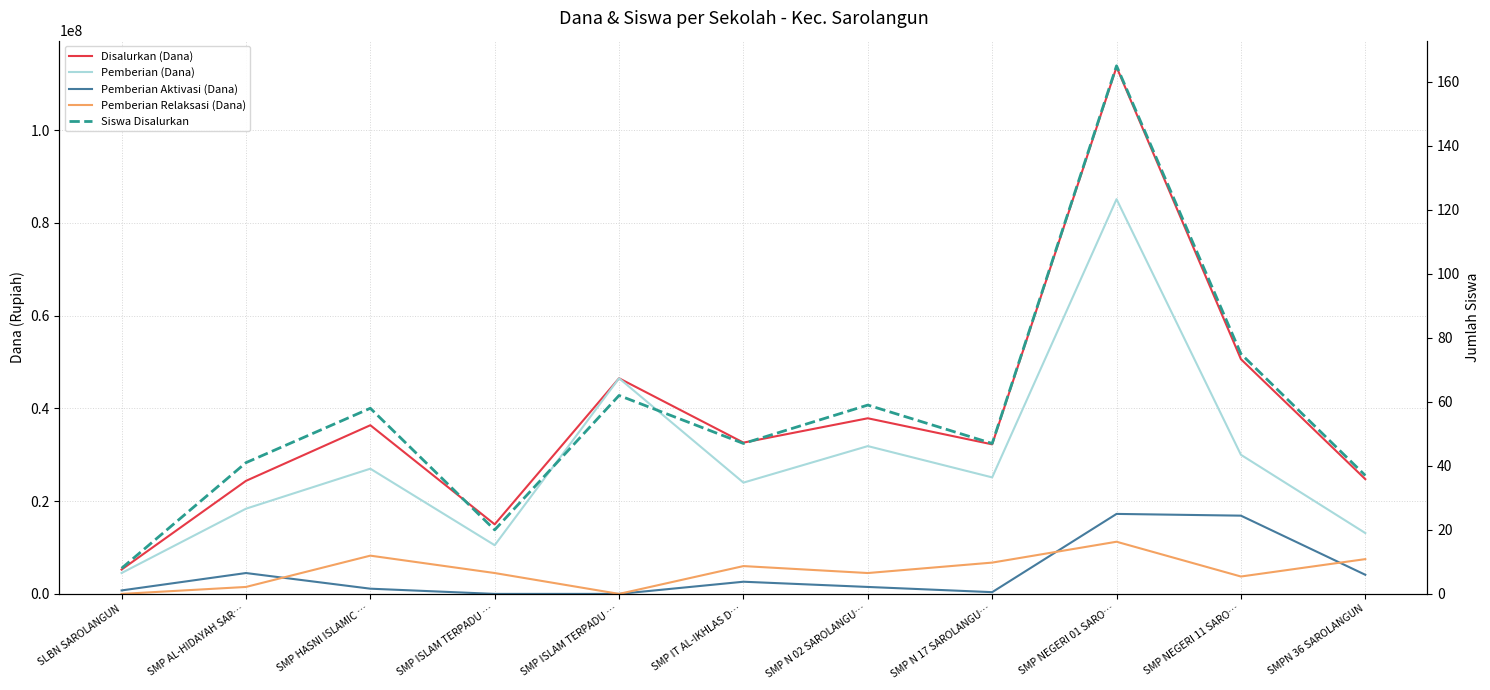

Reading left to right, extract all data points from this chart.

Disalurkan (Dana): 5250000	24375000	36375000	15000000	46500000	32625000	37875000	32250000	113625000	50625000	24750000
Pemberian (Dana): 4500000	18375000	27000000	10500000	46500000	24000000	31875000	25125000	85125000	30000000	13125000
Pemberian Aktivasi (Dana): 750000	4500000	1125000	0	0	2625000	1500000	375000	17250000	16875000	4125000
Pemberian Relaksasi (Dana): 0	1500000	8250000	4500000	0	6000000	4500000	6750000	11250000	3750000	7500000
Siswa Disalurkan: 8	41	58	20	62	47	59	47	165	75	37